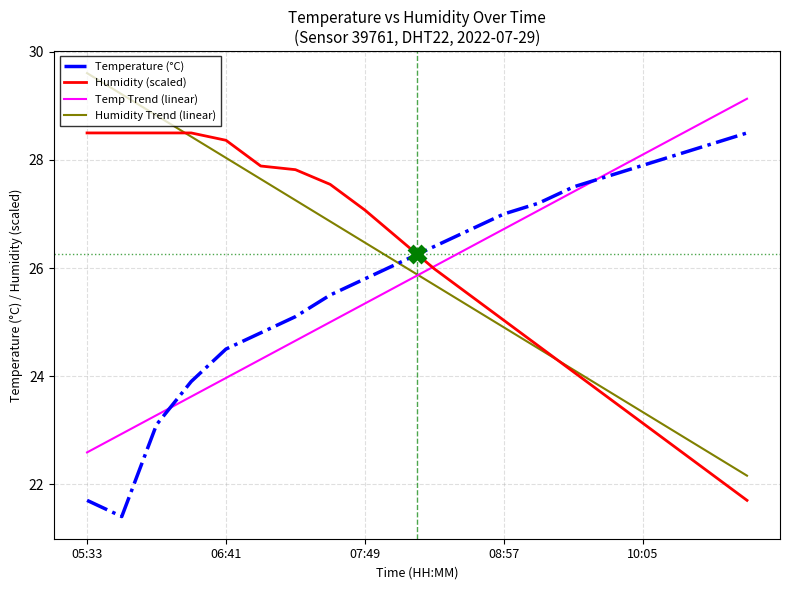

What is the lowest value of the Temperature (°C) series?

21.4